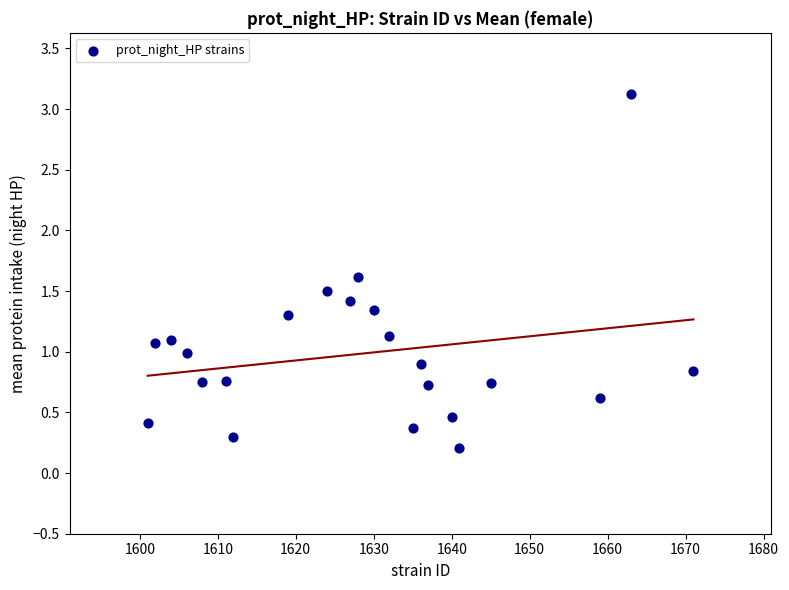

What is the range of X values (max minus min)?

70.0